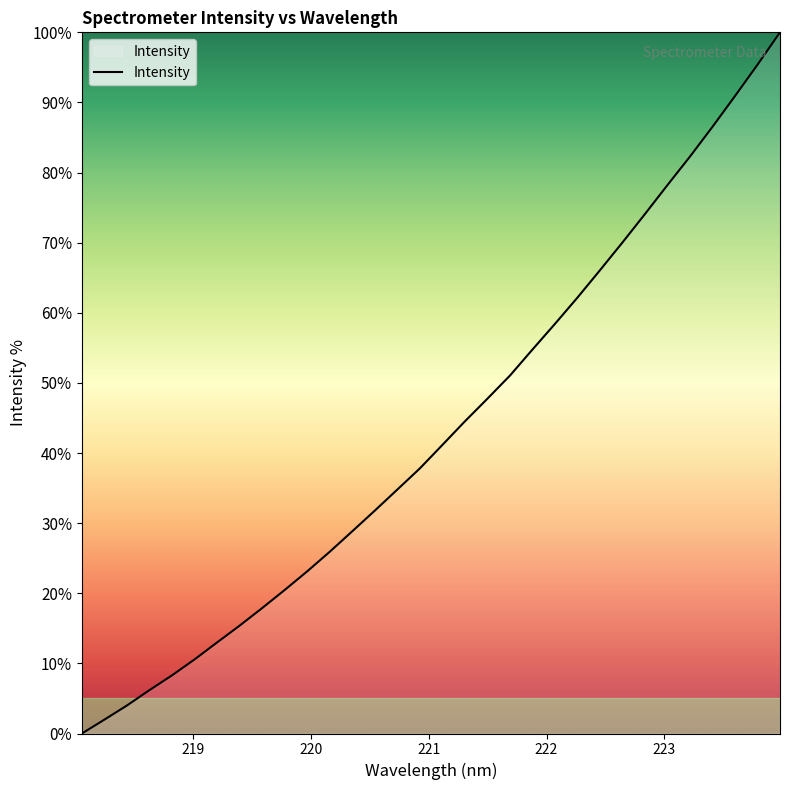

What is the greatest value displayed?

100.0